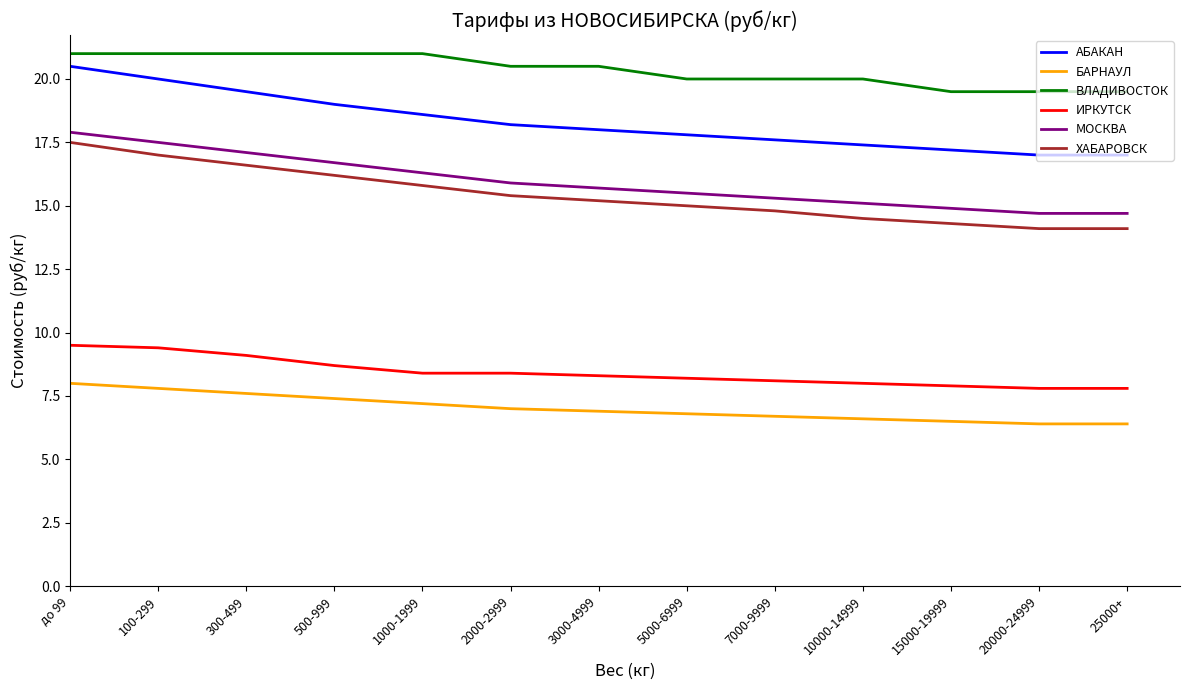

What position from the left is 7000-9999?

9